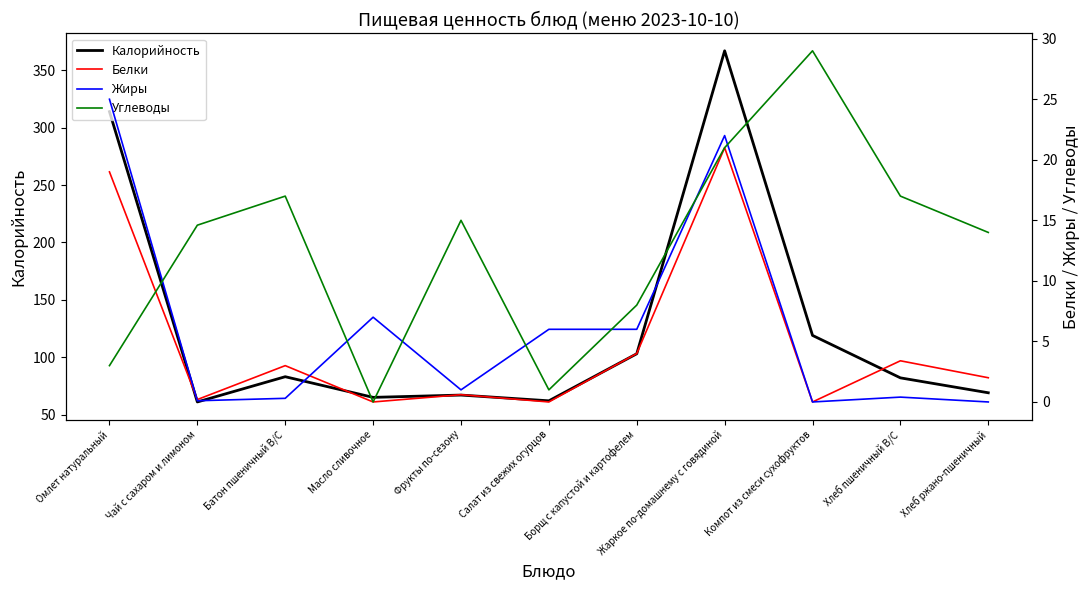

What is the label of the 5th point from the left?

Фрукты по-сезону